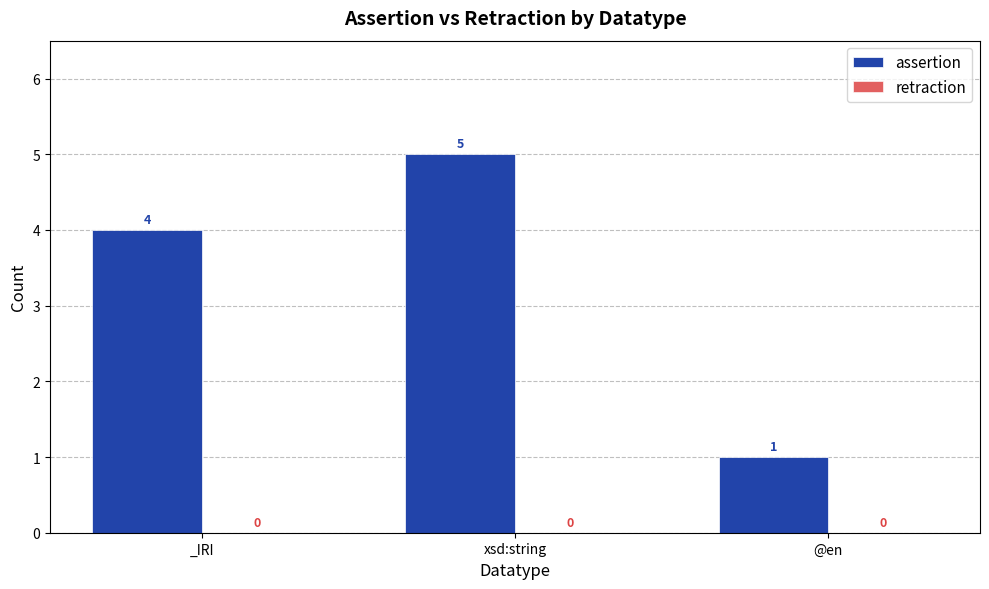

What position from the left is xsd:string?

2